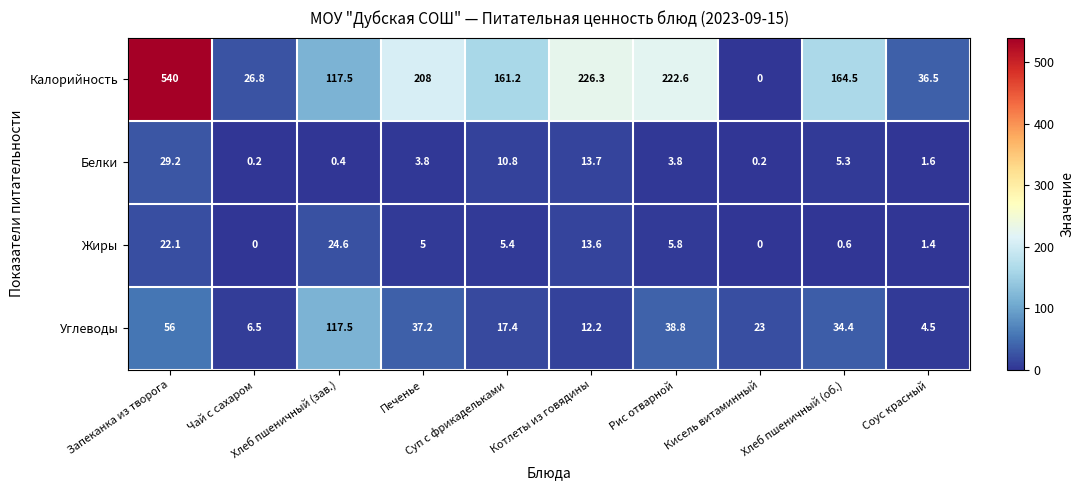

What is the difference between the maximum and second lowest values in the Калорийность series?

513.2